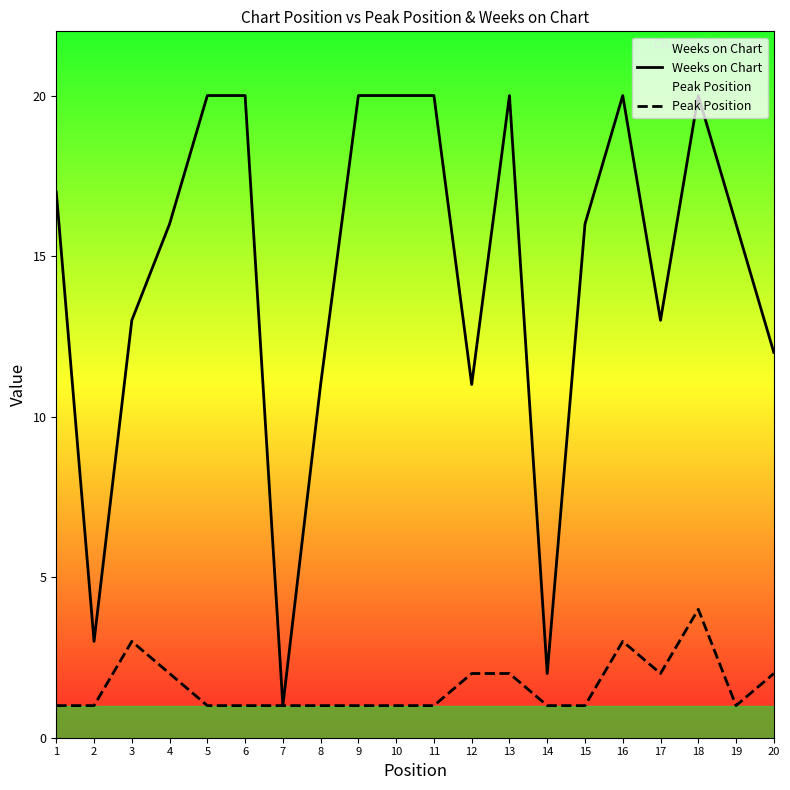

Rank the series at 16 from highest to lowest value.

Weeks on Chart, Peak Position